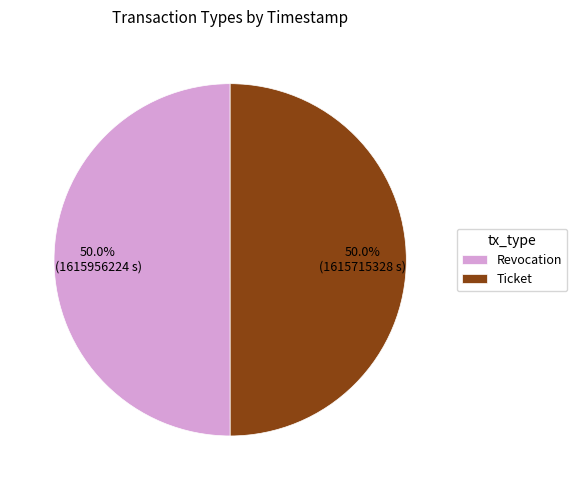

What is the total percentage of Revocation and Ticket?

100.0%